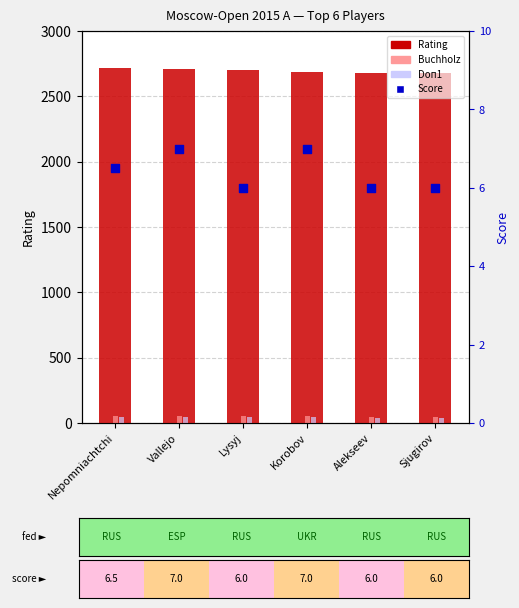

Which series contains the lowest Y value?

Score